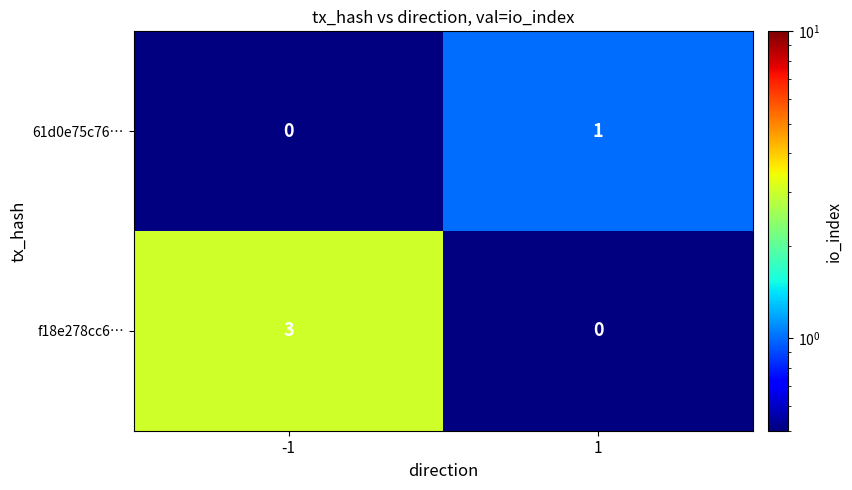

What is the difference between the maximum and minimum values in the f18e278cc6… series?

3